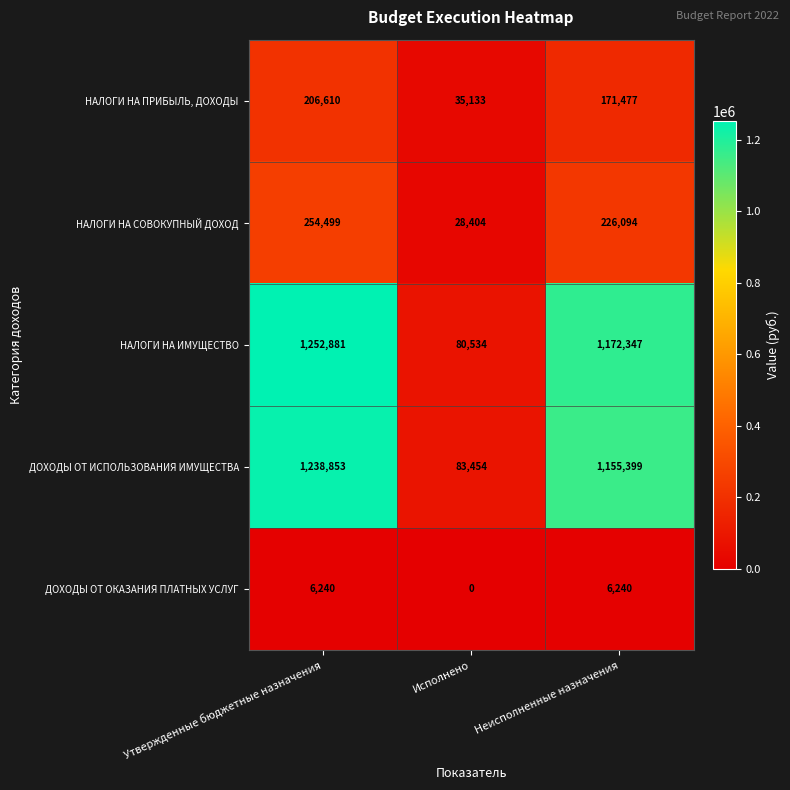

What is the difference between the maximum and minimum values in the ДОХОДЫ ОТ ОКАЗАНИЯ ПЛАТНЫХ УСЛУГ series?

6240